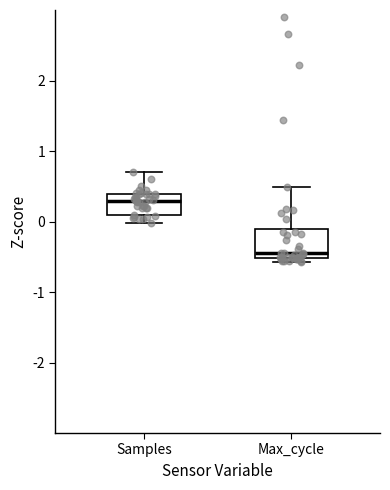

Reading left to right, read every box against the y-axis: the position of its median line, the range the box covers, and the ends of its whiskers. The values are not printed on the chart, so give them approximately, as read against the axis.

Samples: median 0.3, box 0.1 to 0.4, whiskers 0.0 to 0.7
Max_cycle: median -0.5 (just above the box's lower edge), box -0.5 to -0.1, whiskers -0.6 to 0.5